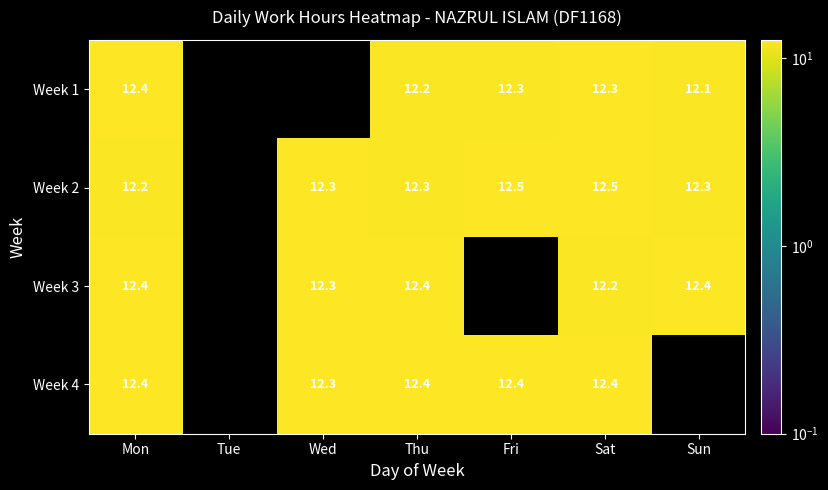

What is the total value across all series at Sat?

49.4